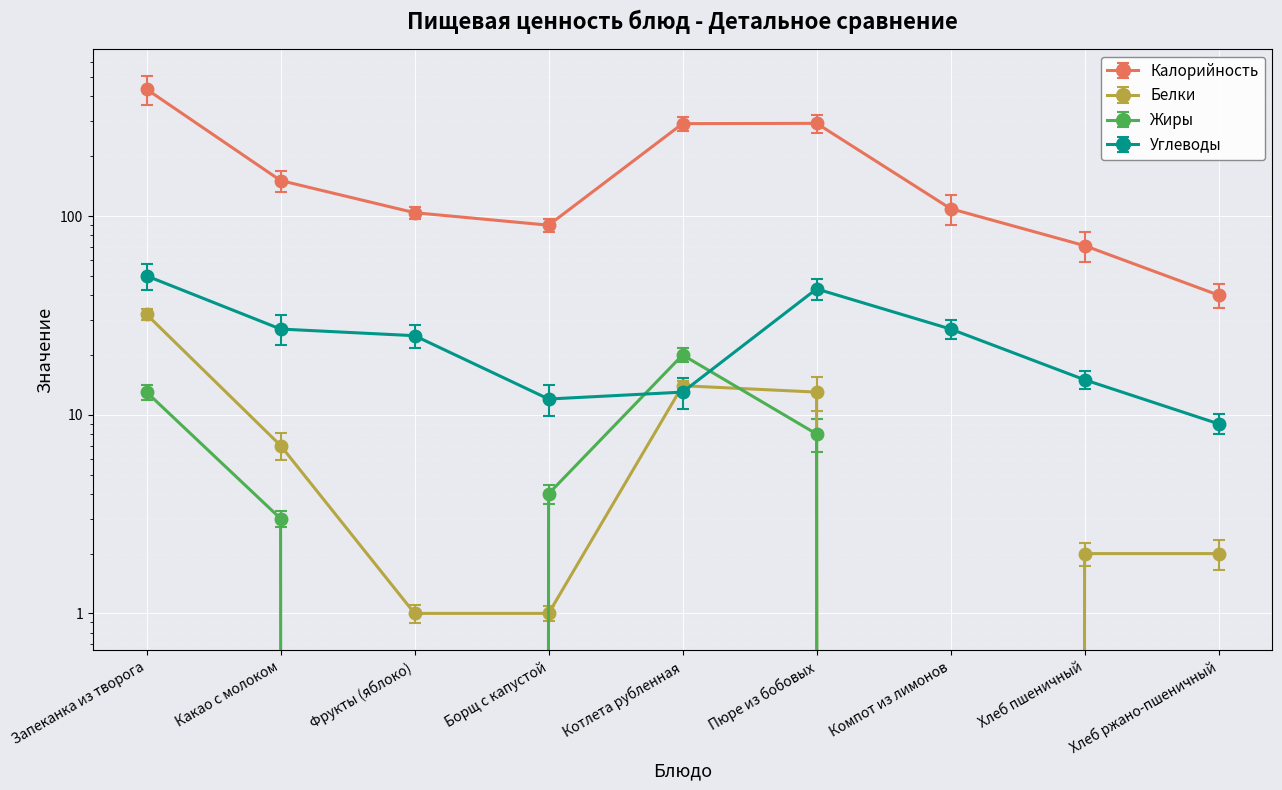

What is the average value of the Жиры series?

5